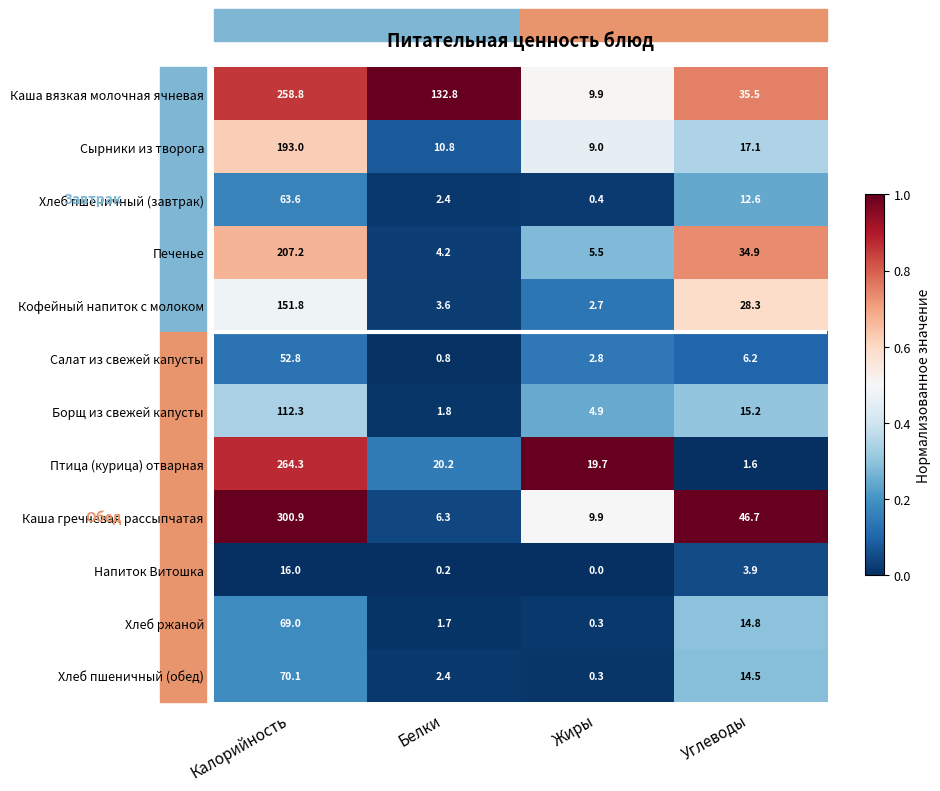

Which series changed the most between Жиры and Углеводы?

Каша гречневая рассыпчатая